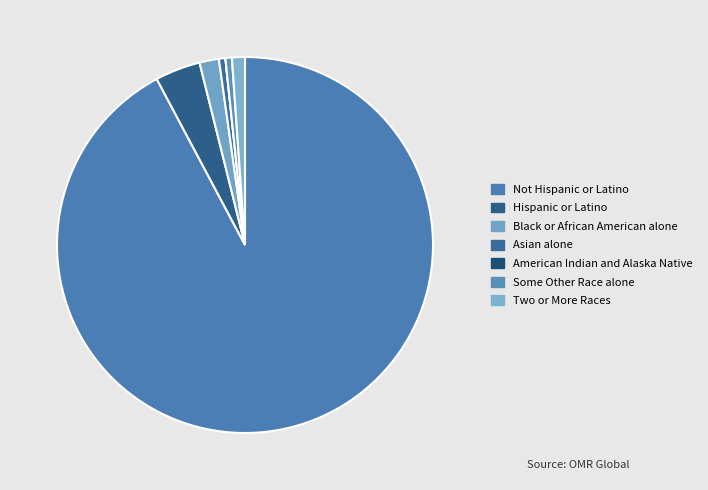

Which slice is the smallest?

American Indian and Alaska Native